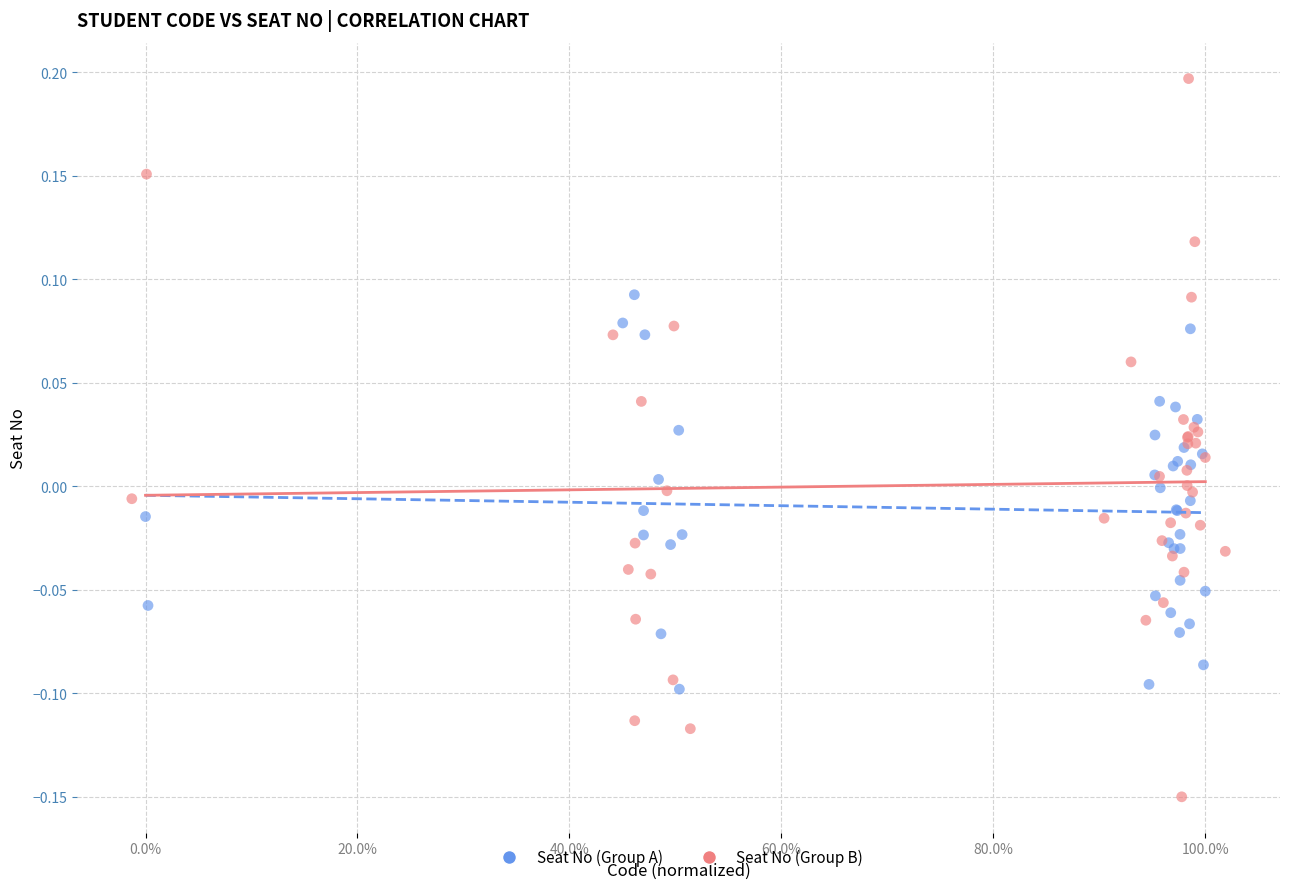

Which series contains the highest Y value?

Seat No (Group B)